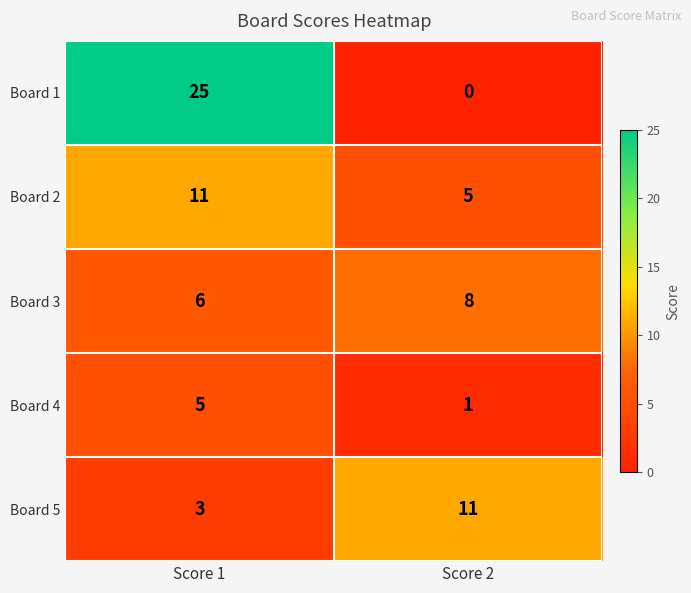

Which series has the widest spread of values?

Board 1